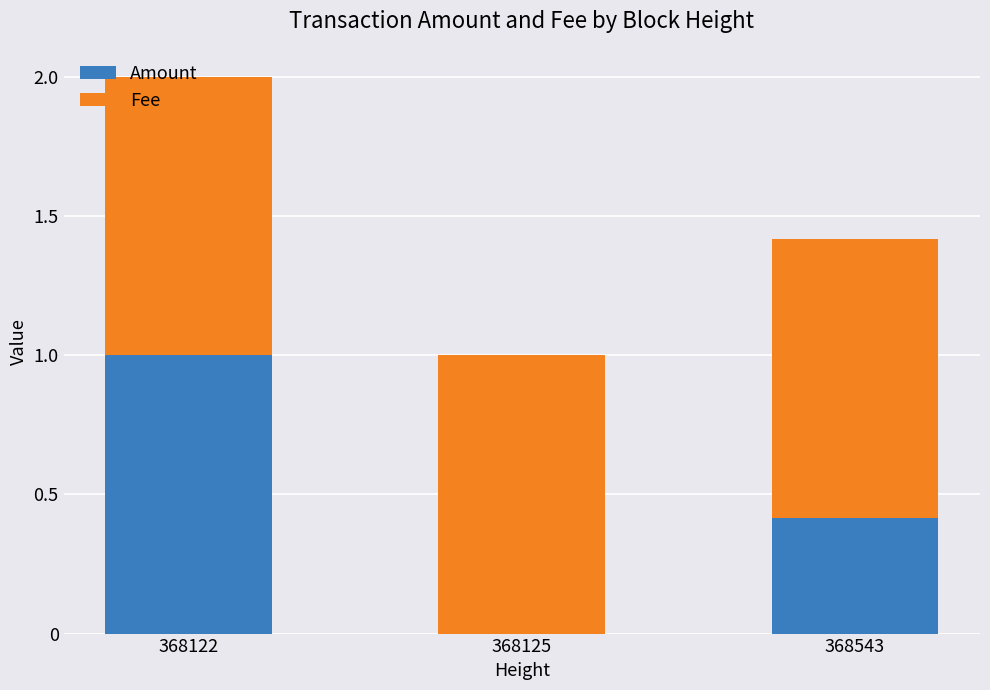

What is the total value across all series at 368543?

1.4